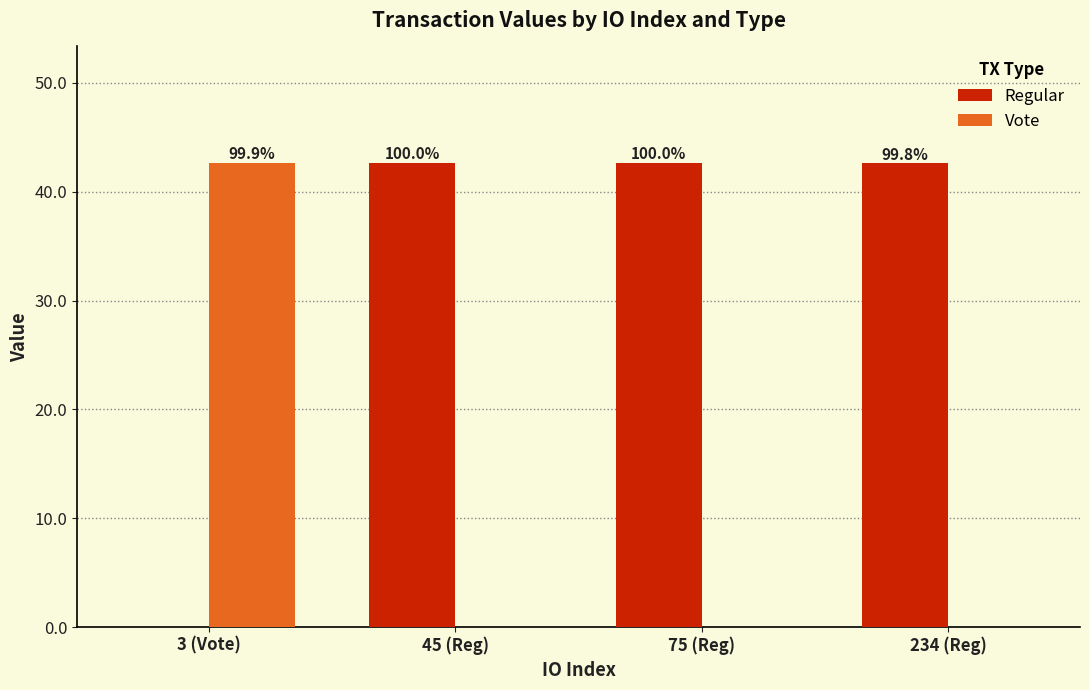

What is the total value across all series at 45 (Reg)?

42.7